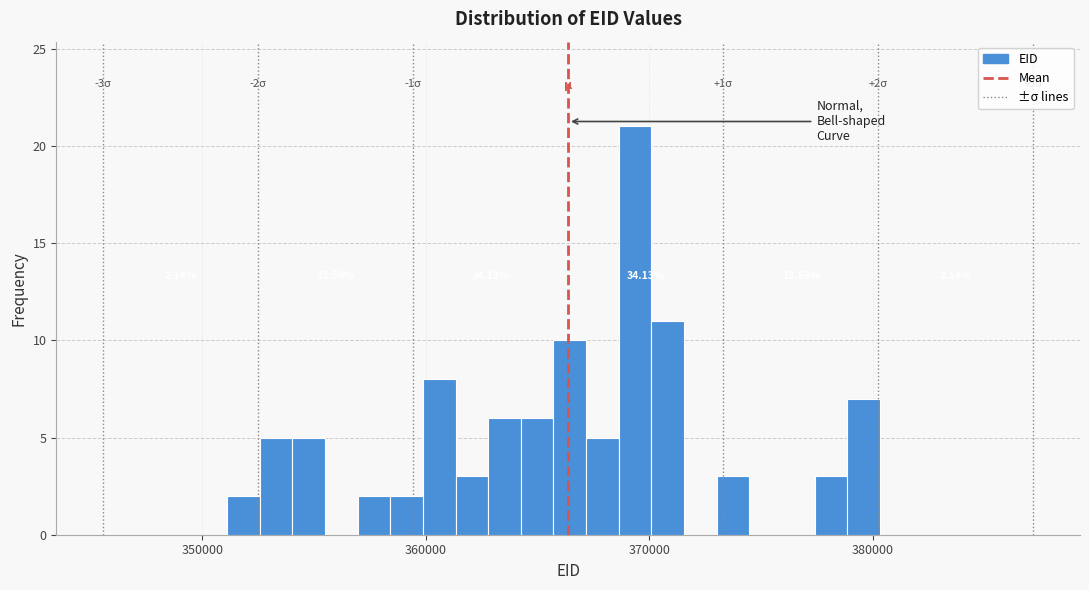

Read against the x-axis, roughly where is the centre of the tallest bar?

369000